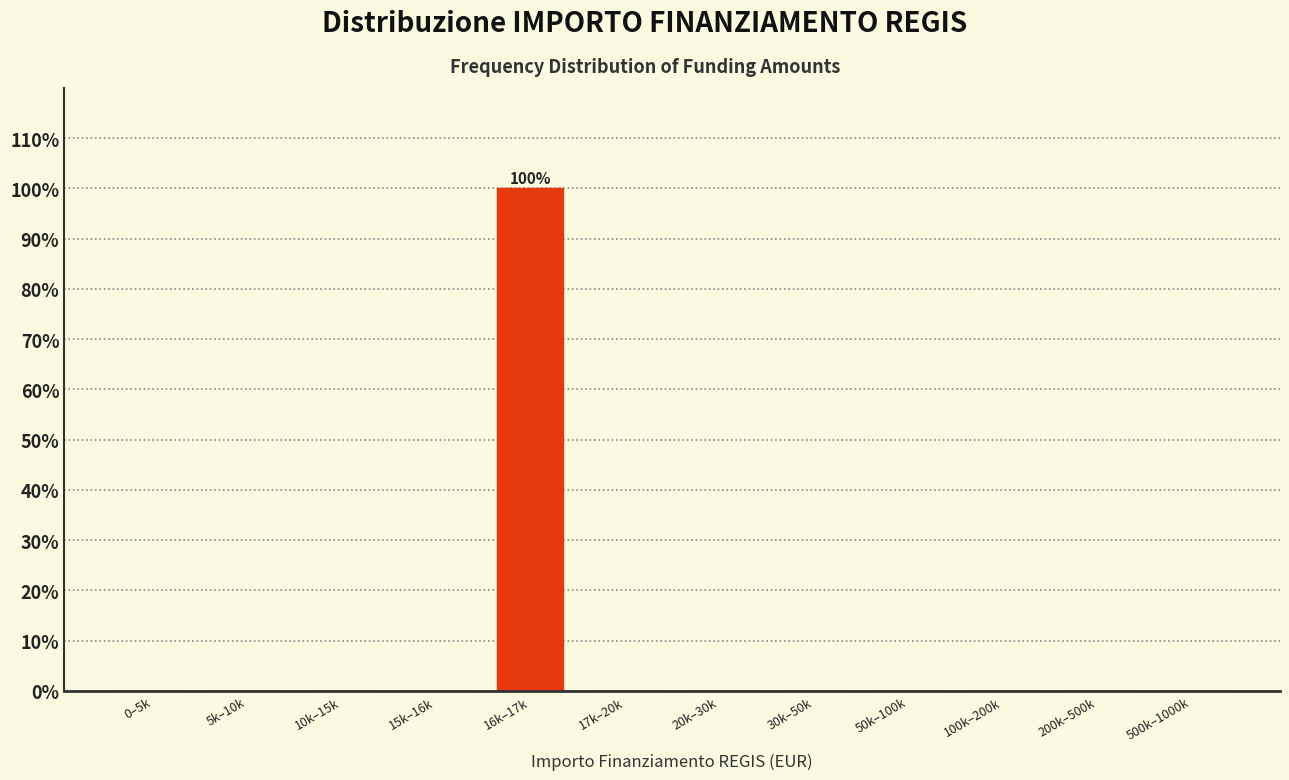

Reading left to right, extract all data points from this chart.

0–5k=0	5k–10k=0	10k–15k=0	15k–16k=0	16k–17k=100	17k–20k=0	20k–30k=0	30k–50k=0	50k–100k=0	100k–200k=0	200k–500k=0	500k–1000k=0